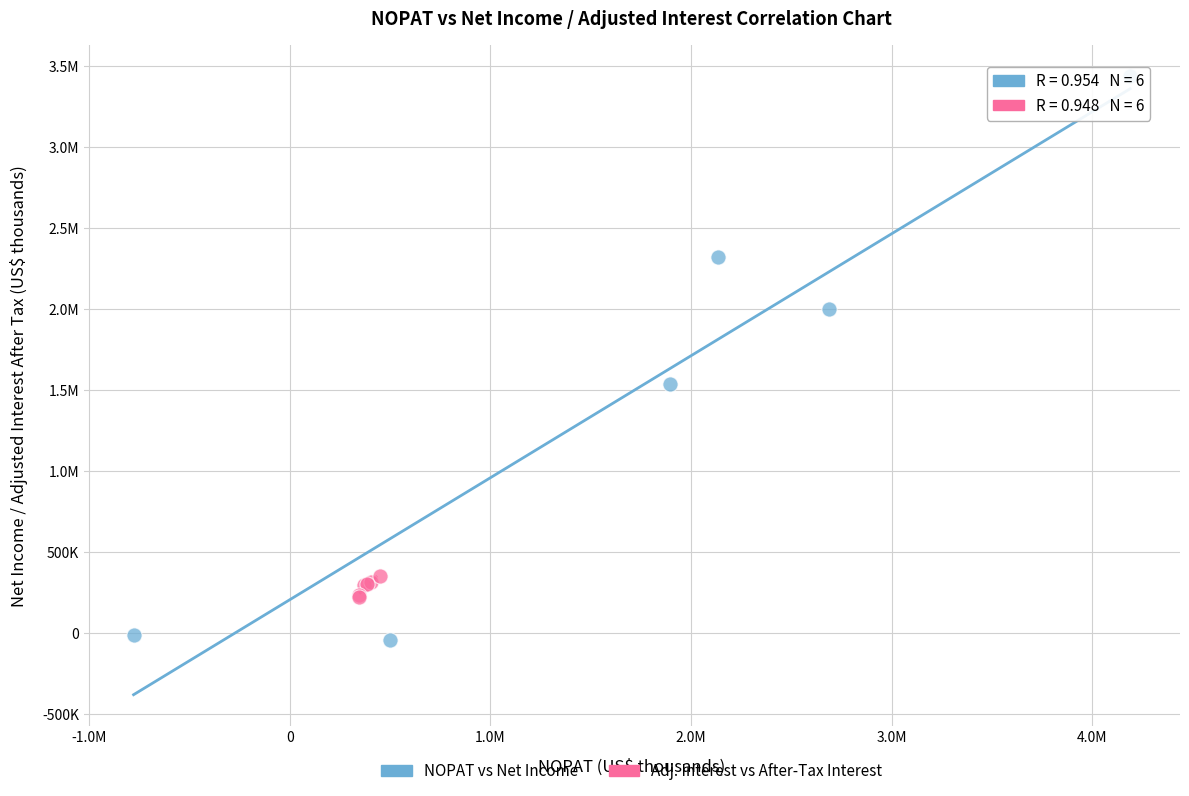

What are all the series names shown in the legend?

NOPAT vs Net Income, Adj. Interest vs After-Tax Interest